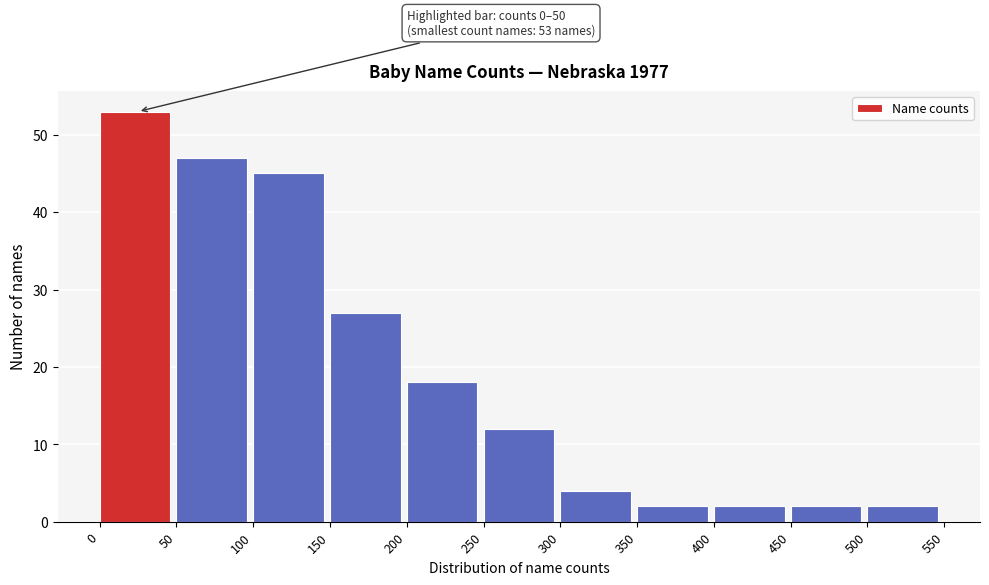

Over which range of the x-axis is the bar tallest?

0 to 50